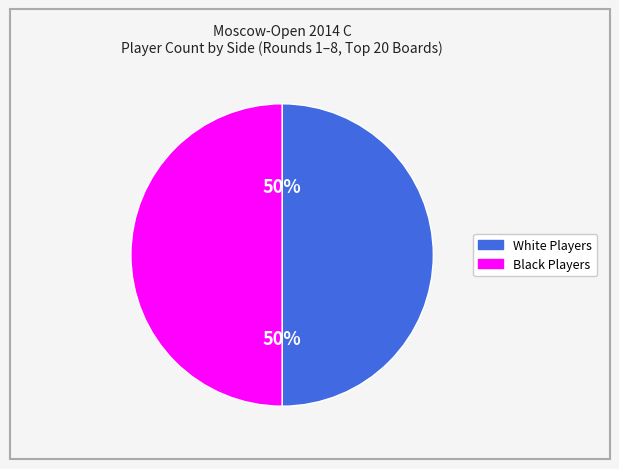

To the nearest percent, what is the average slice percentage?

50%